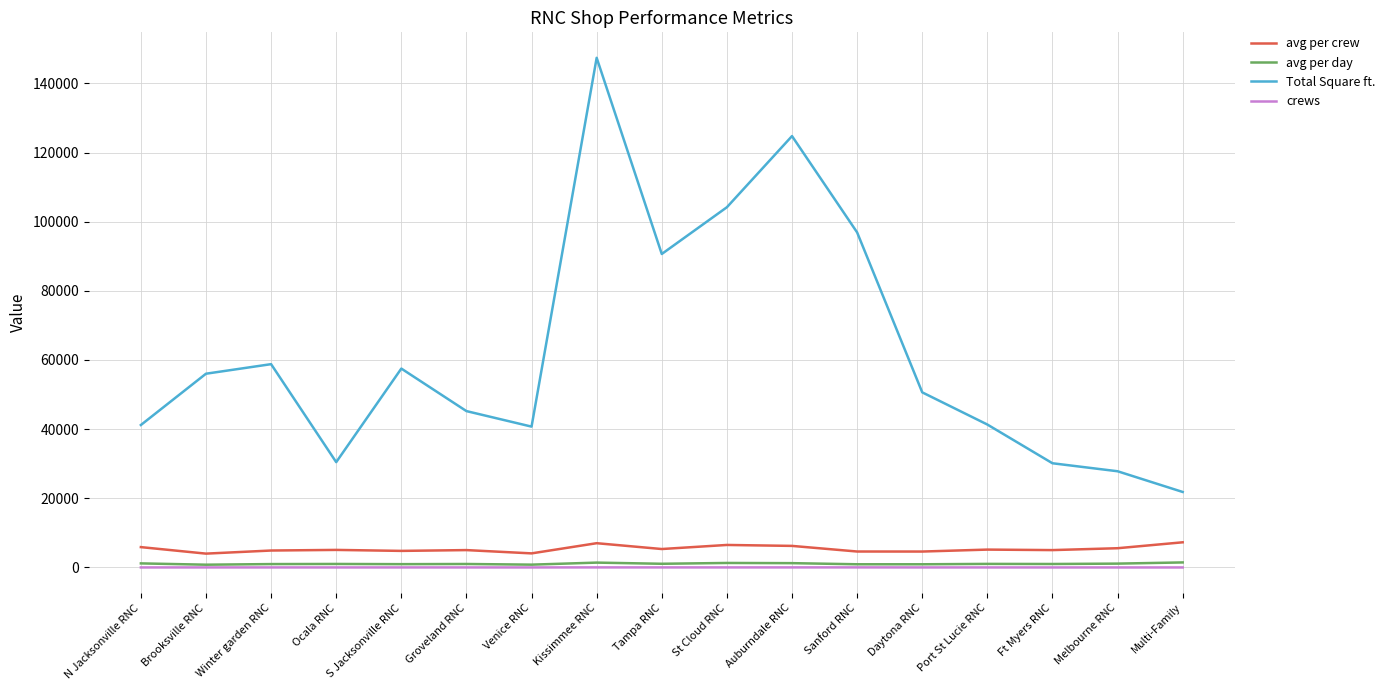

True or false: Total Square ft. has a value of 96897.0 at Sanford RNC.

True